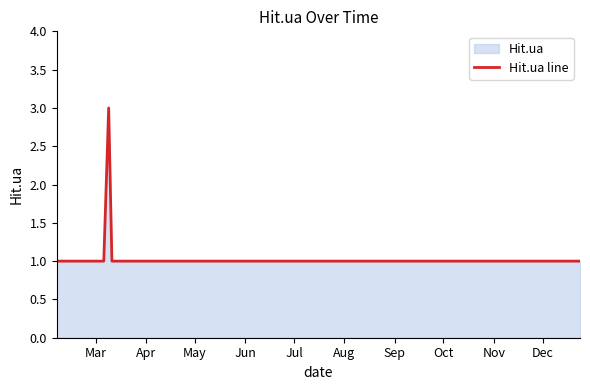

Reading left to right, list all the values displayed in this chart.

1	1	1	3	1	1	1	1	1	1	1	1	1	1	1	1	1	1	1	1	1	1	1	1	1	1	1	1